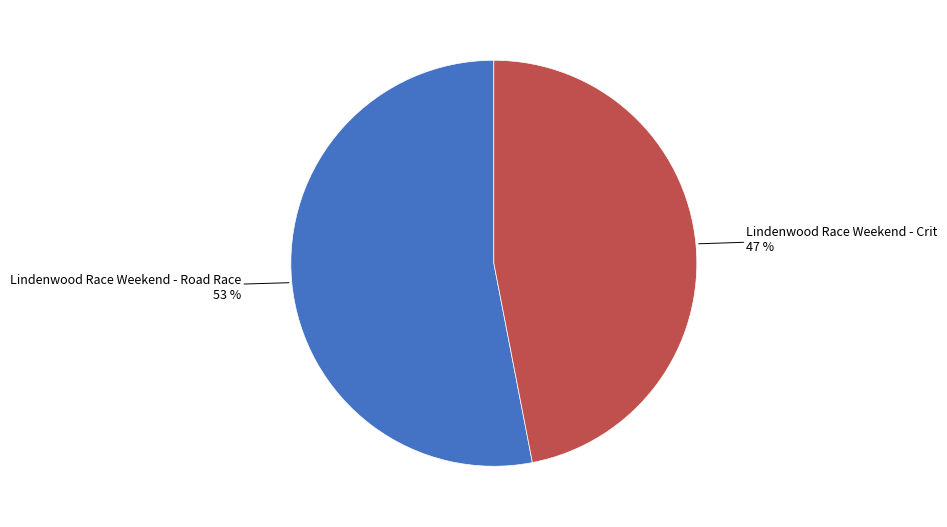

To the nearest percent, what is the average slice percentage?

50%